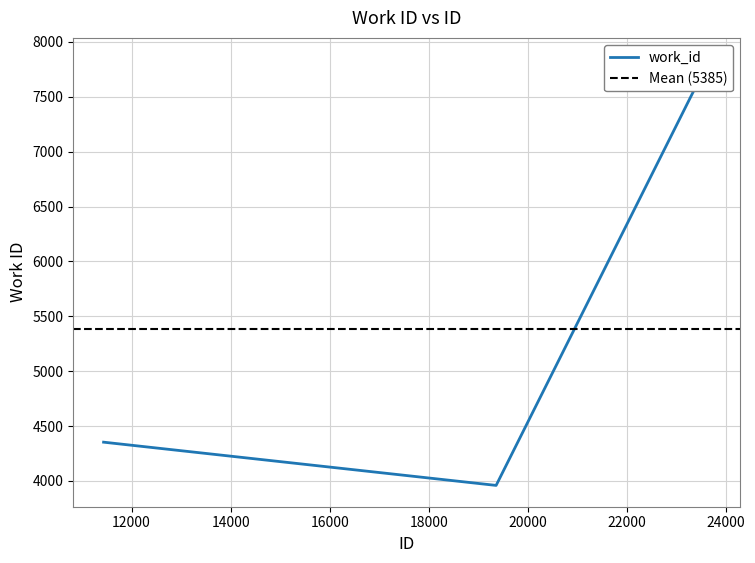

At which label does the data first exceed 4353?

23664